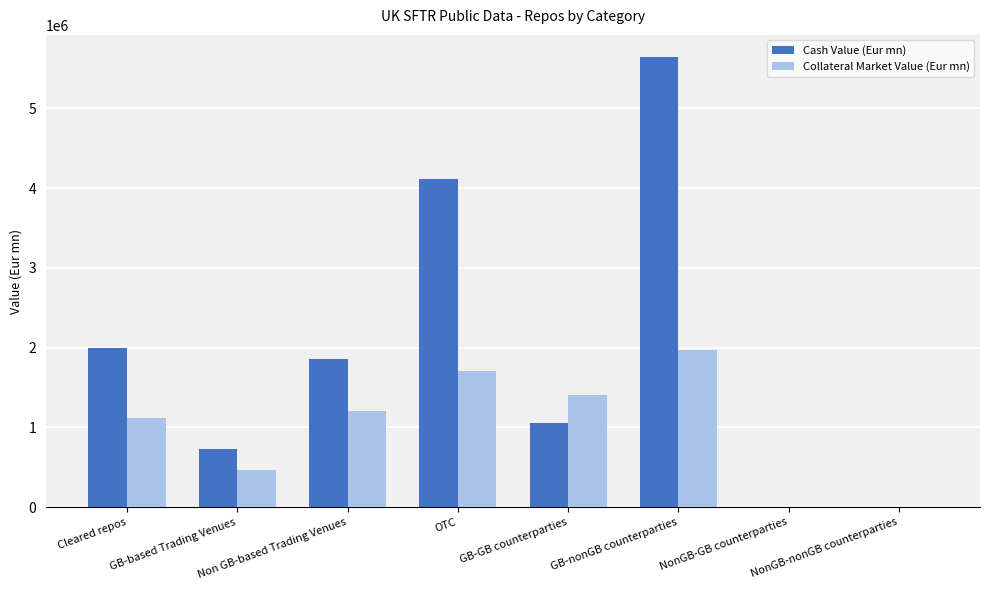

Which label corresponds to the largest value in the chart?

GB-nonGB counterparties